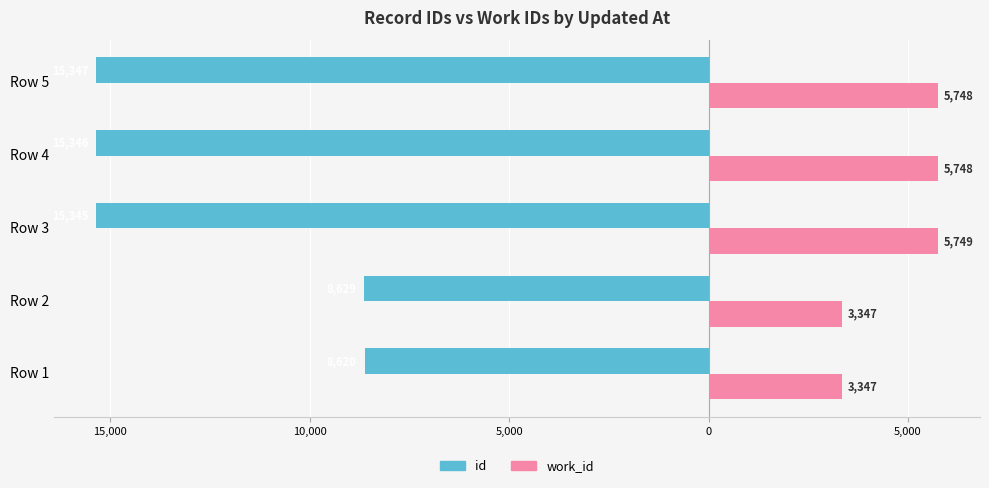

How many groups of bars are there?

5